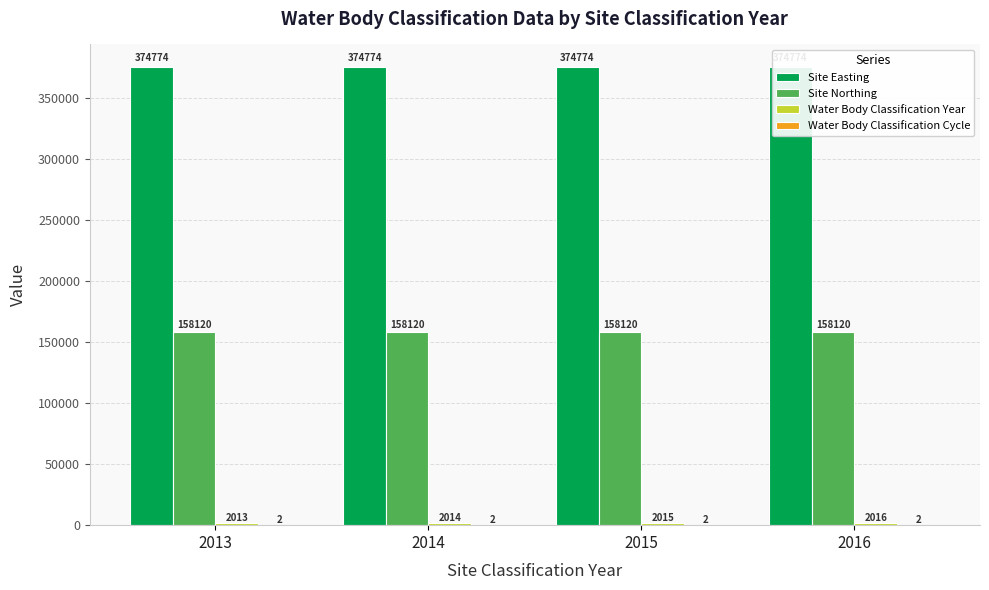

What are all the series names shown in the legend?

Site Easting, Site Northing, Water Body Classification Year, Water Body Classification Cycle